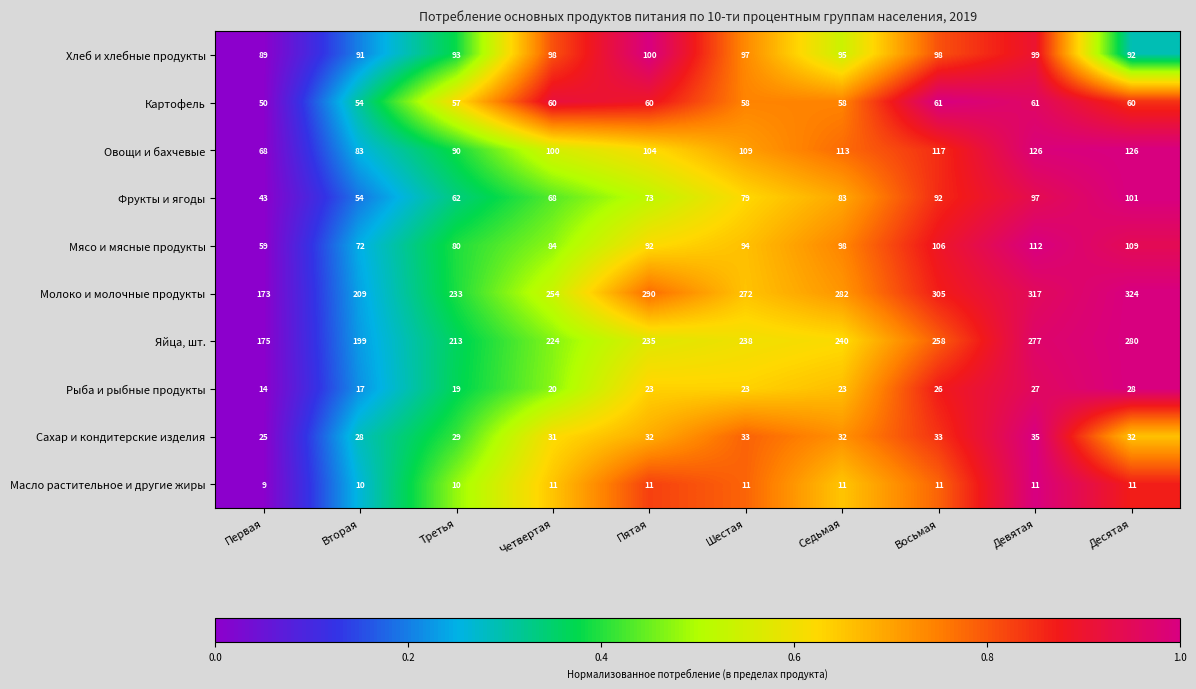

True or false: Молоко и молочные продукты has a value of 305 at Восьмая.

True